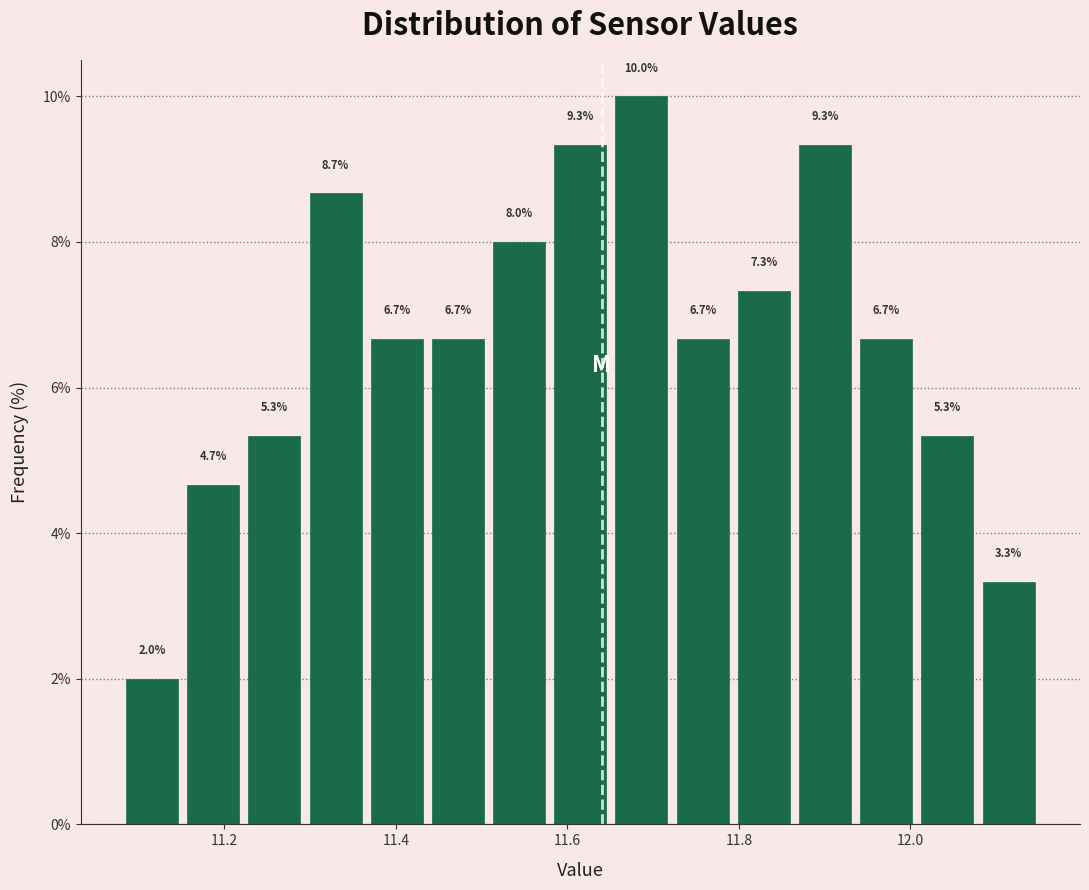

Around what value on the x-axis is the tallest bar? Give the approximate position of its centre, as read against the axis.

11.68